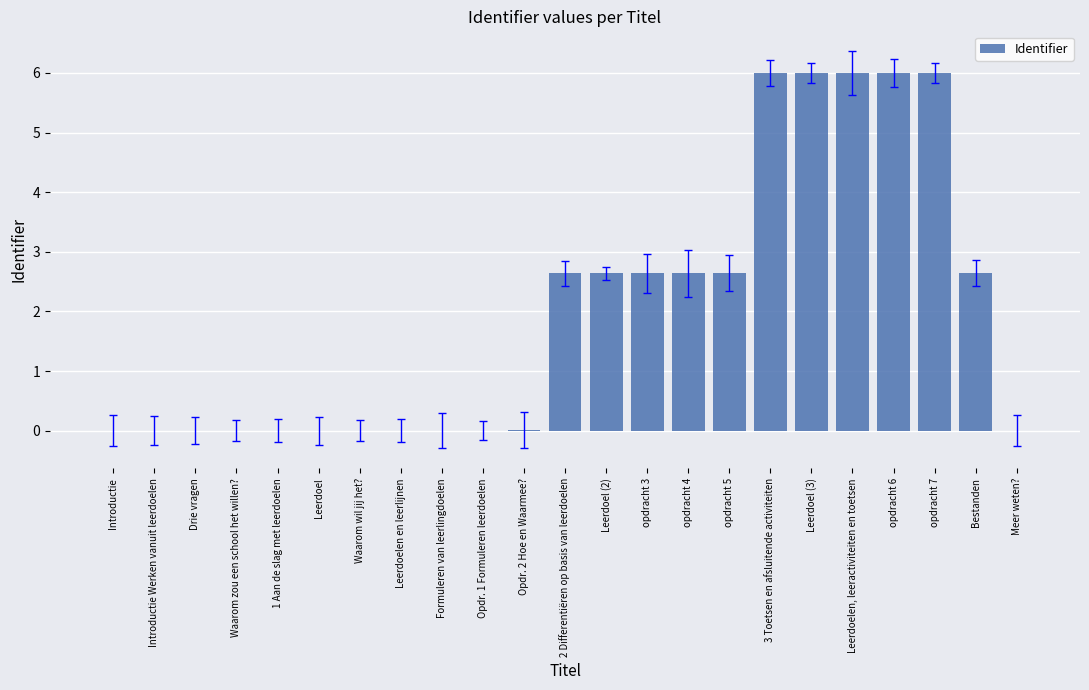

Reading left to right, what are all the values shown in this chart?

0.0	0.0	0.0	0.0	0.0	0.0	0.0	0.0	0.0	0.0	0.0	2.6	2.6	2.6	2.6	2.6	6.0	6.0	6.0	6.0	6.0	2.6	0.0